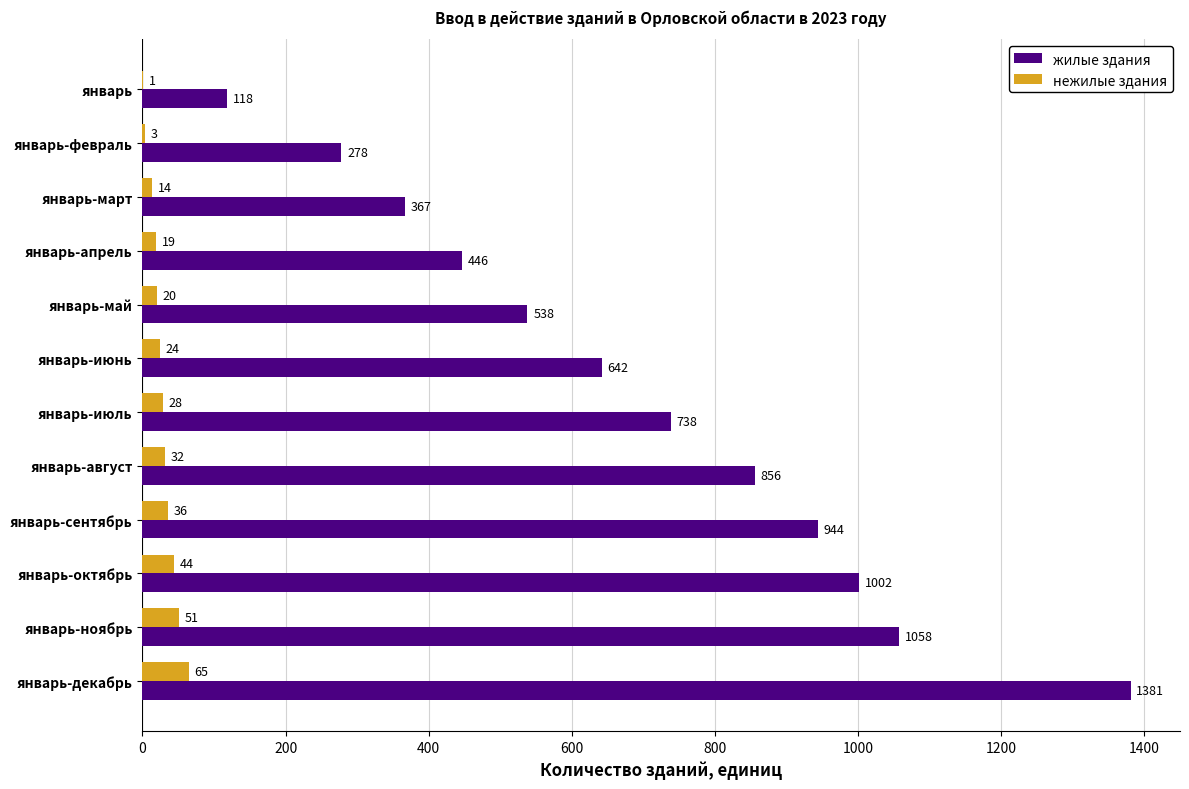

Which category has the highest value in the нежилые здания series?

январь-декабрь